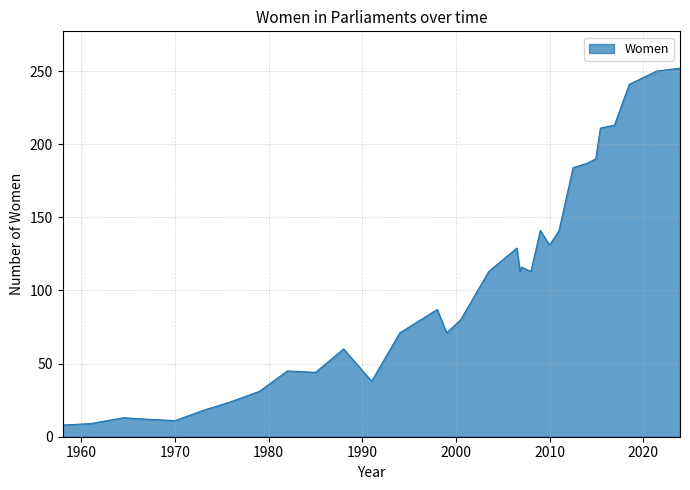

What is the sum of all values?

3559